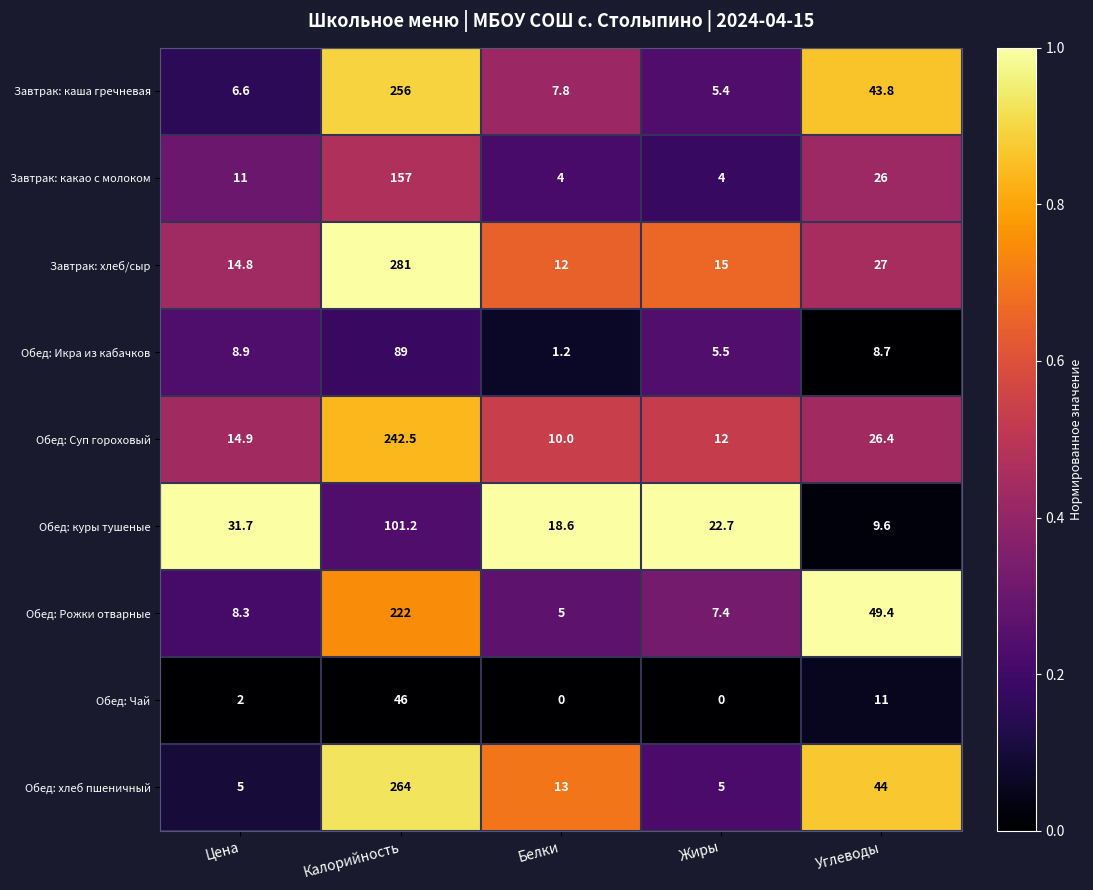

Where does the Завтрак: хлеб/сыр series first go above 15?

Калорийность